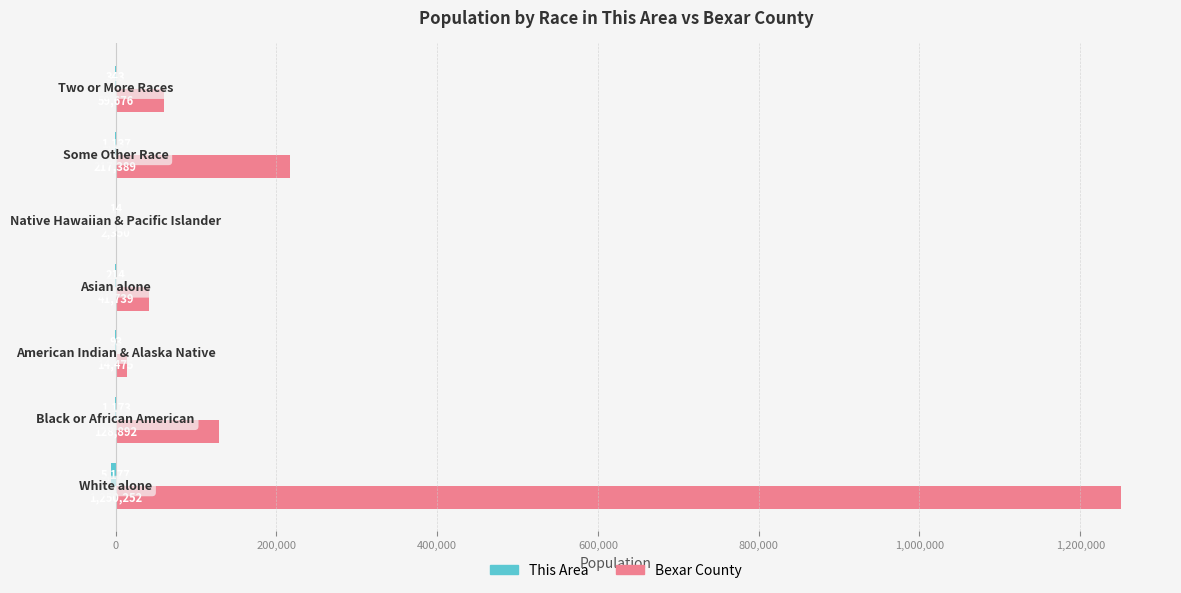

How many distinct data groups are displayed?

2